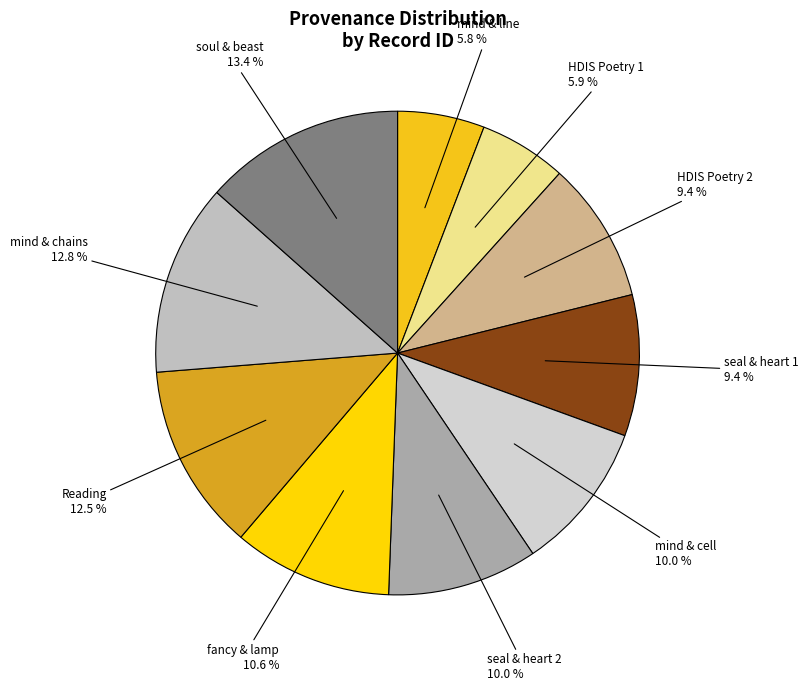

Count the number of slices in the pie.

10